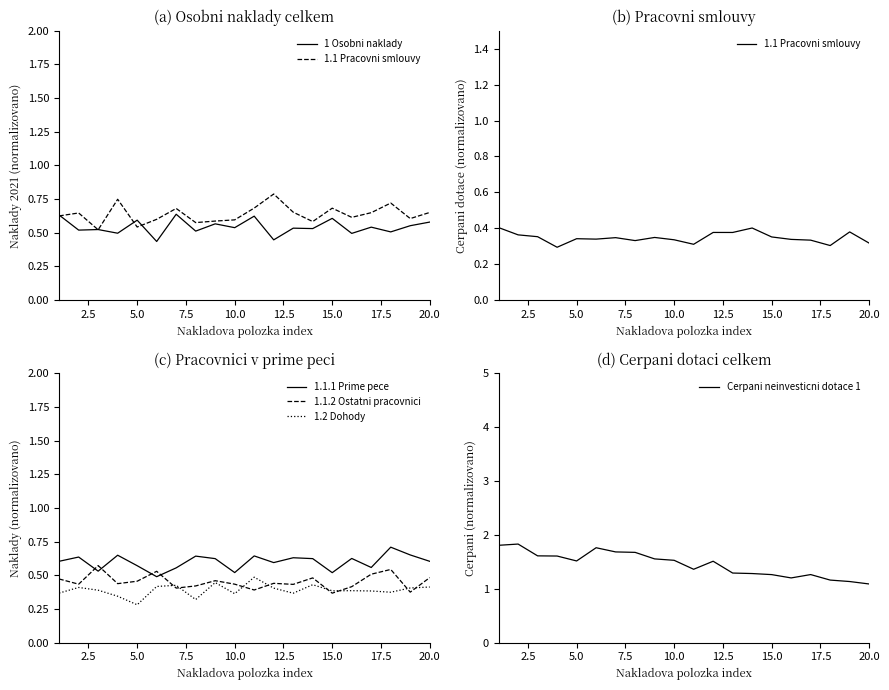

True or false: Cerpani neinvesticni dotace 1 has more than 0 interior local peaks.

True